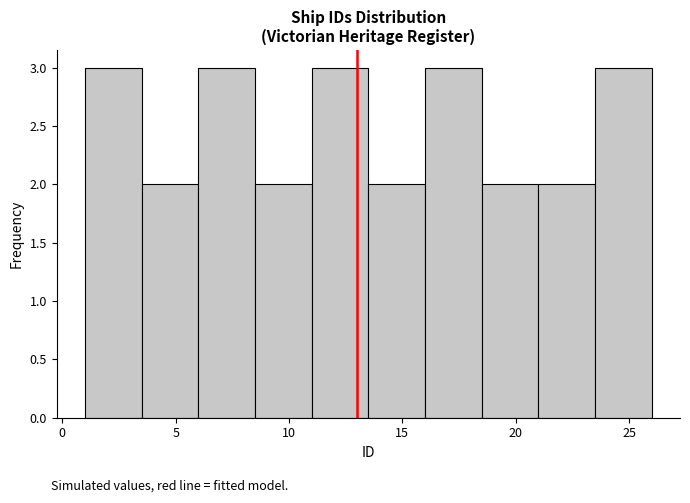

What is the height of the bar covering 13.5 to 16.0 on the x-axis? The values are not printed on the chart, so give them approximately, as read against the axis.

2